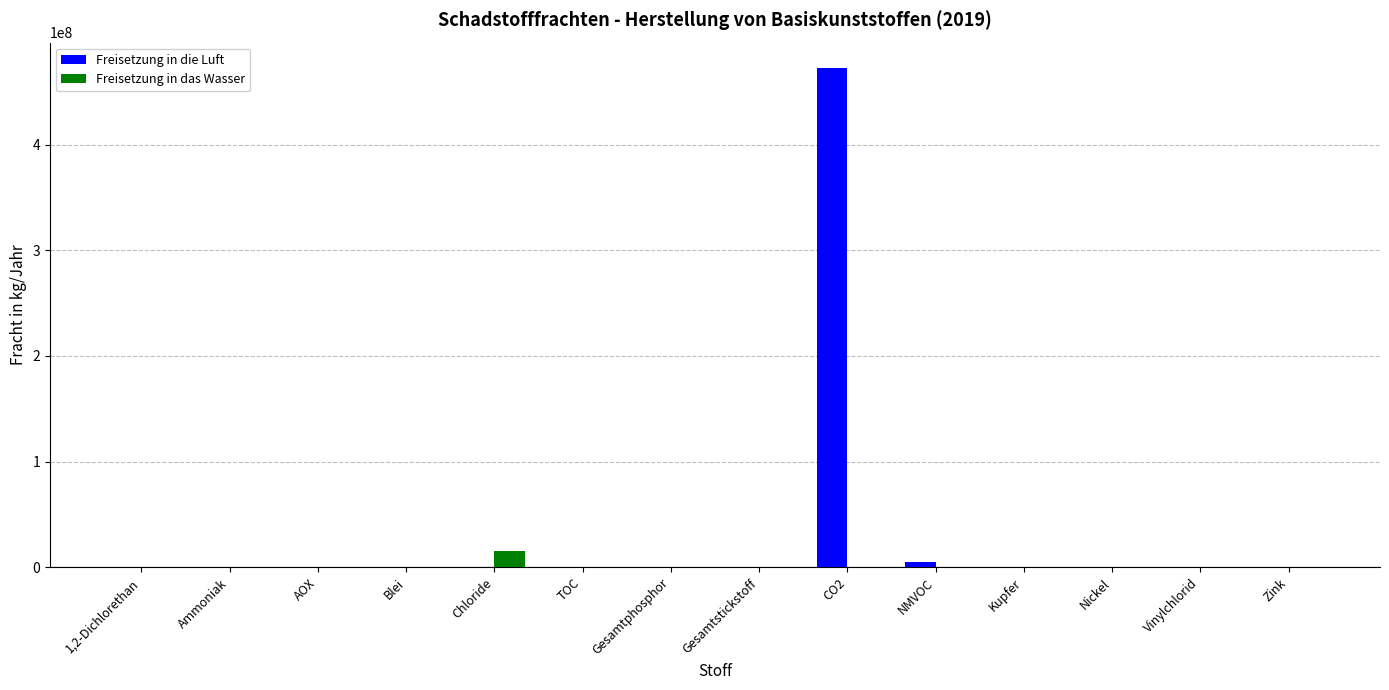

Count the number of data series in this chart.

2